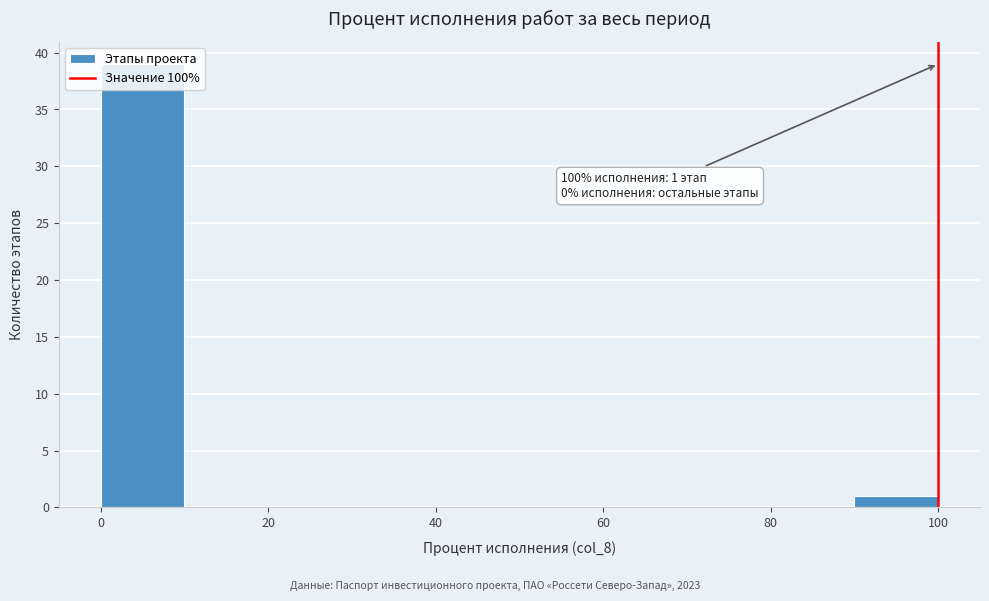

Over which range of the x-axis is the bar tallest?

0 to 10